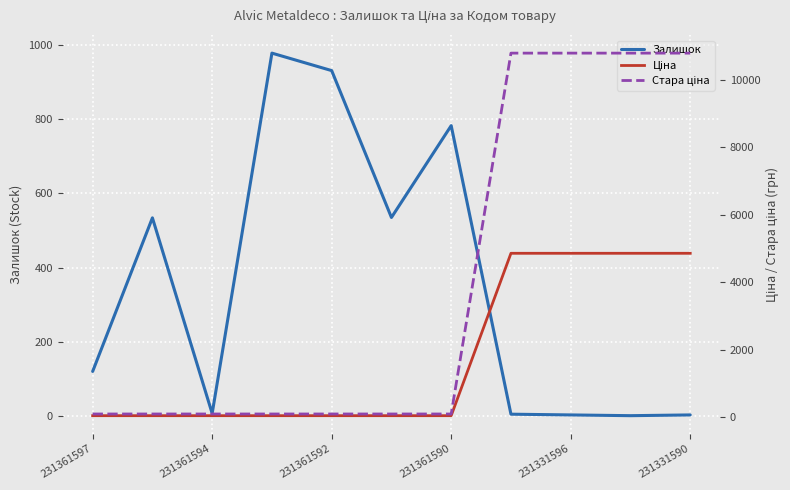

True or false: Залишок has a value of 166 at 231361590.

False